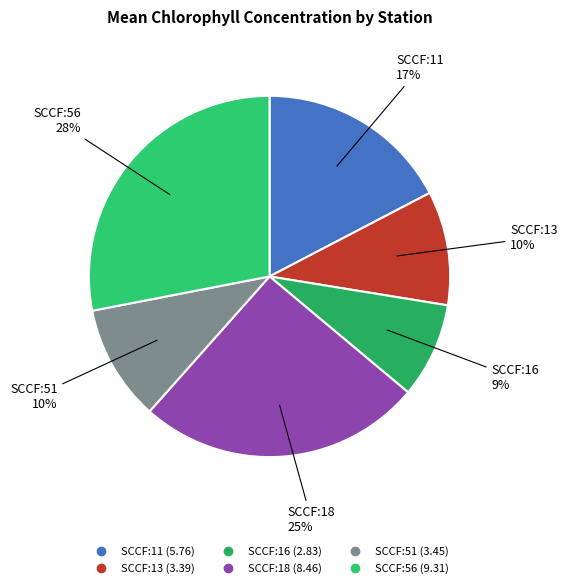

Which category has the smallest portion of the pie?

ioos:station:SCCF:16